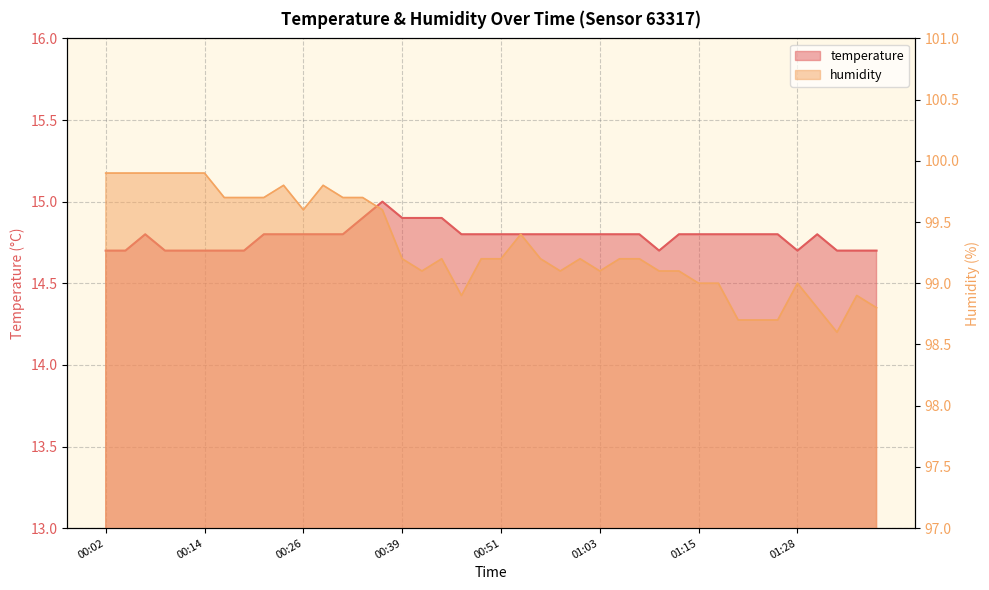

Which has a higher value, 00:22 or 01:13?

00:22